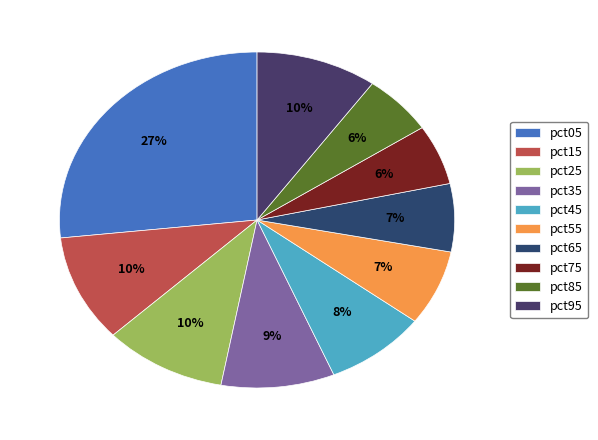

To the nearest percent, what percentage of the pie is pct35?

9%